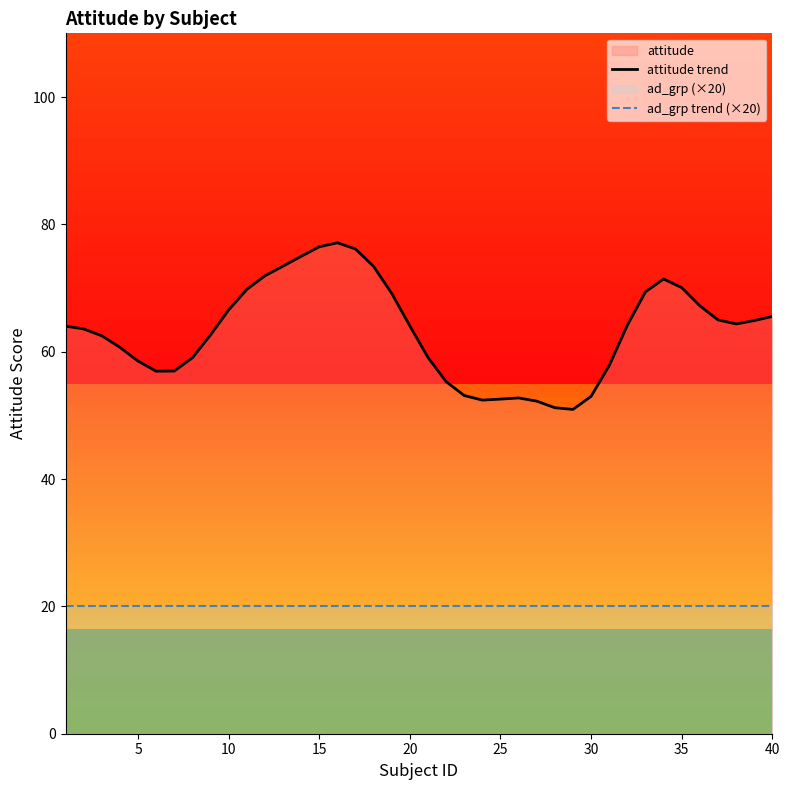

How many interior local valleys does the attitude trend series have?

4